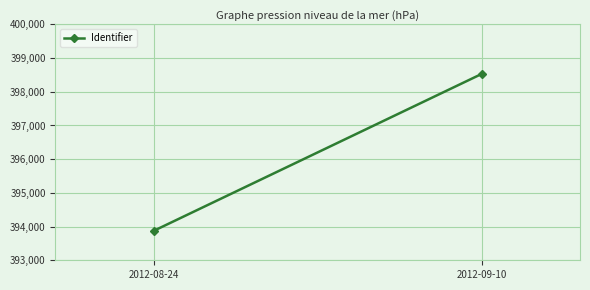

At which label is the value closest to 396202?

2012-08-24